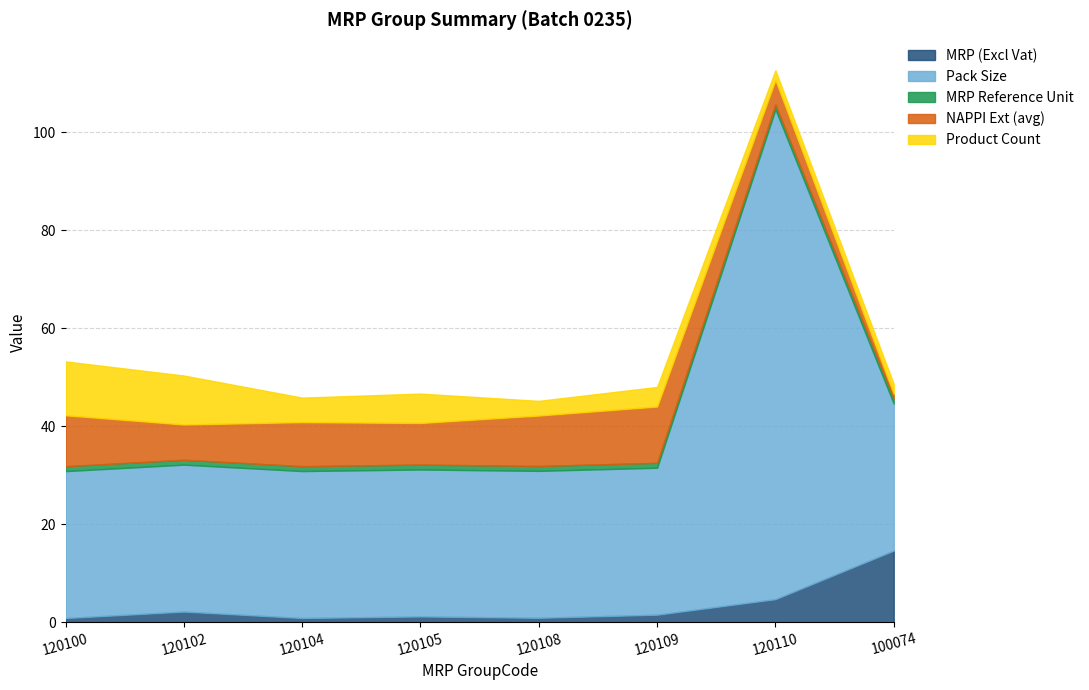

What is the approximate value of MRP Reference Unit at 120109?

1.0